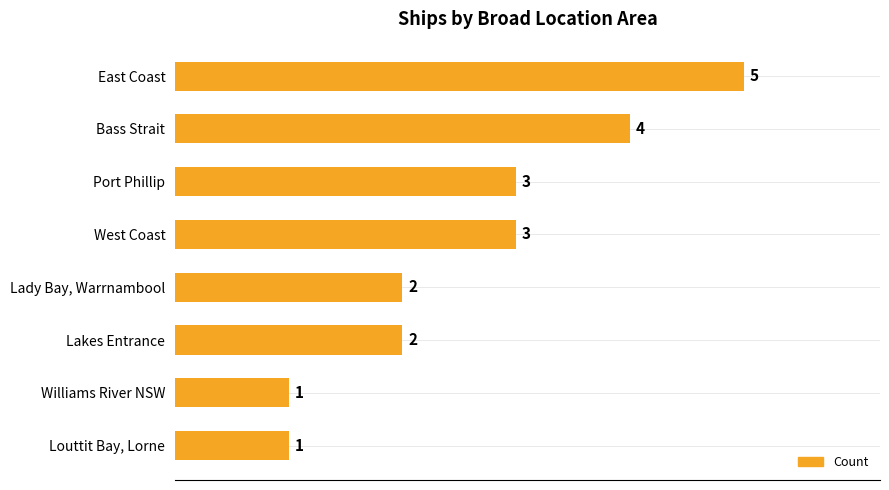

What is the label of the 6th bar from the top?

Lakes Entrance